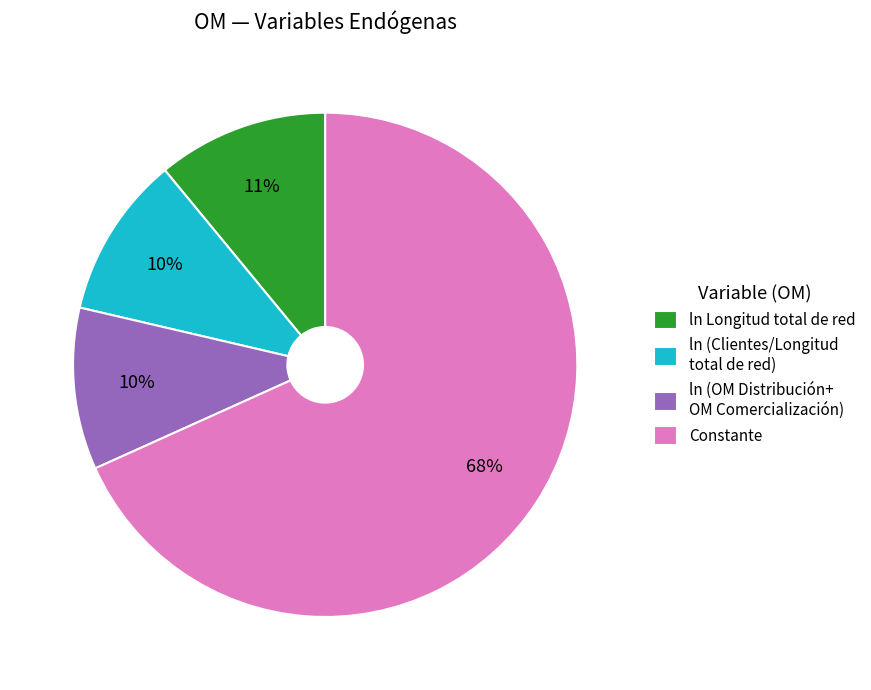

What is the largest slice in the pie chart?

Constante